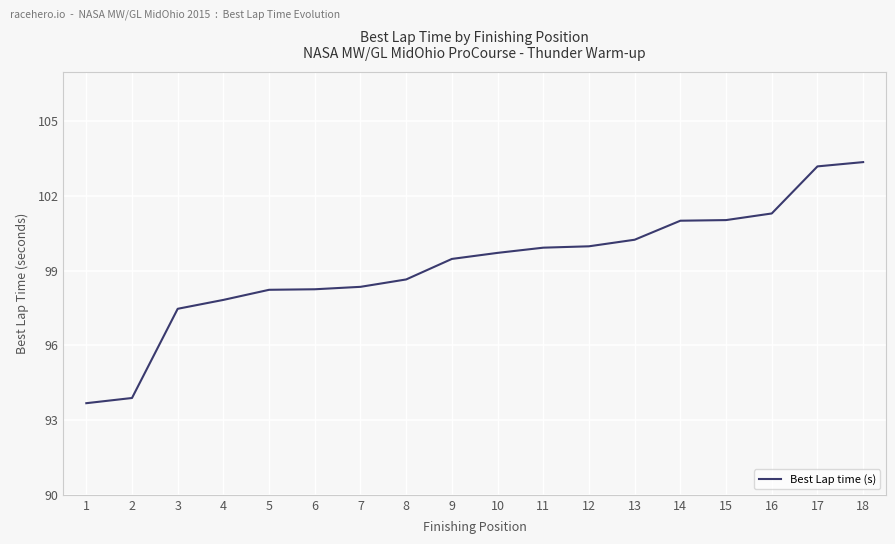

True or false: the data shows 66.1 at 4.

False